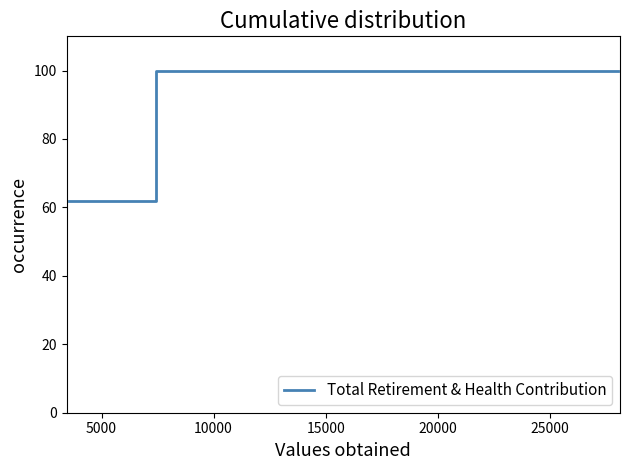

What is the sum of all values?

623.9